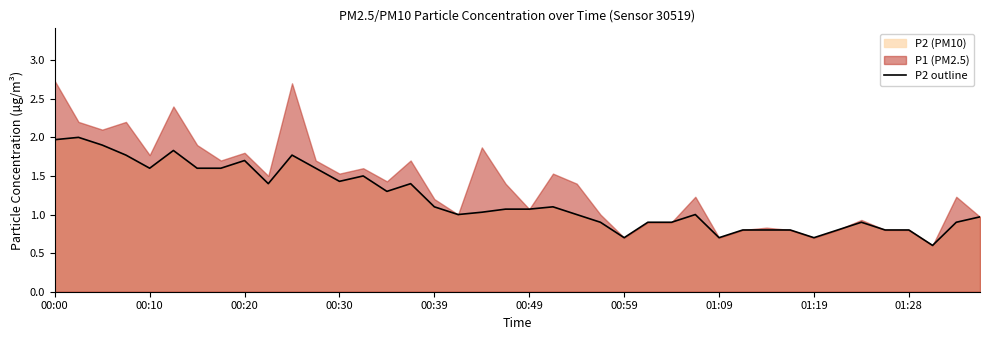

What is the maximum value for P2 outline?

2.0